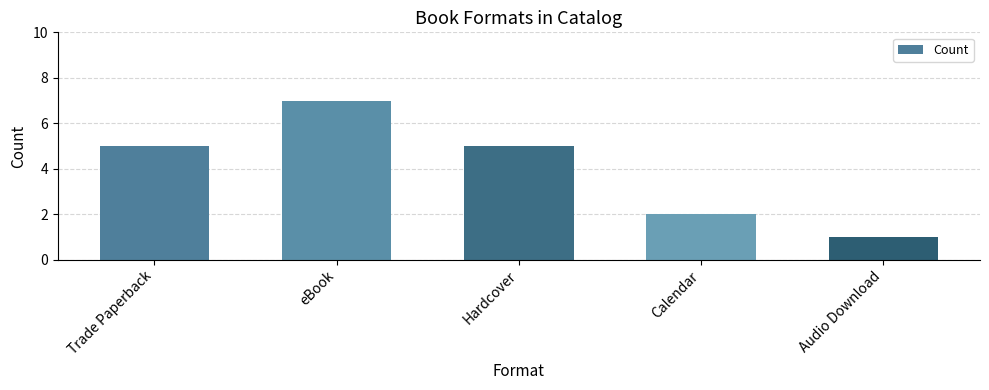

Read the value at eBook.

7